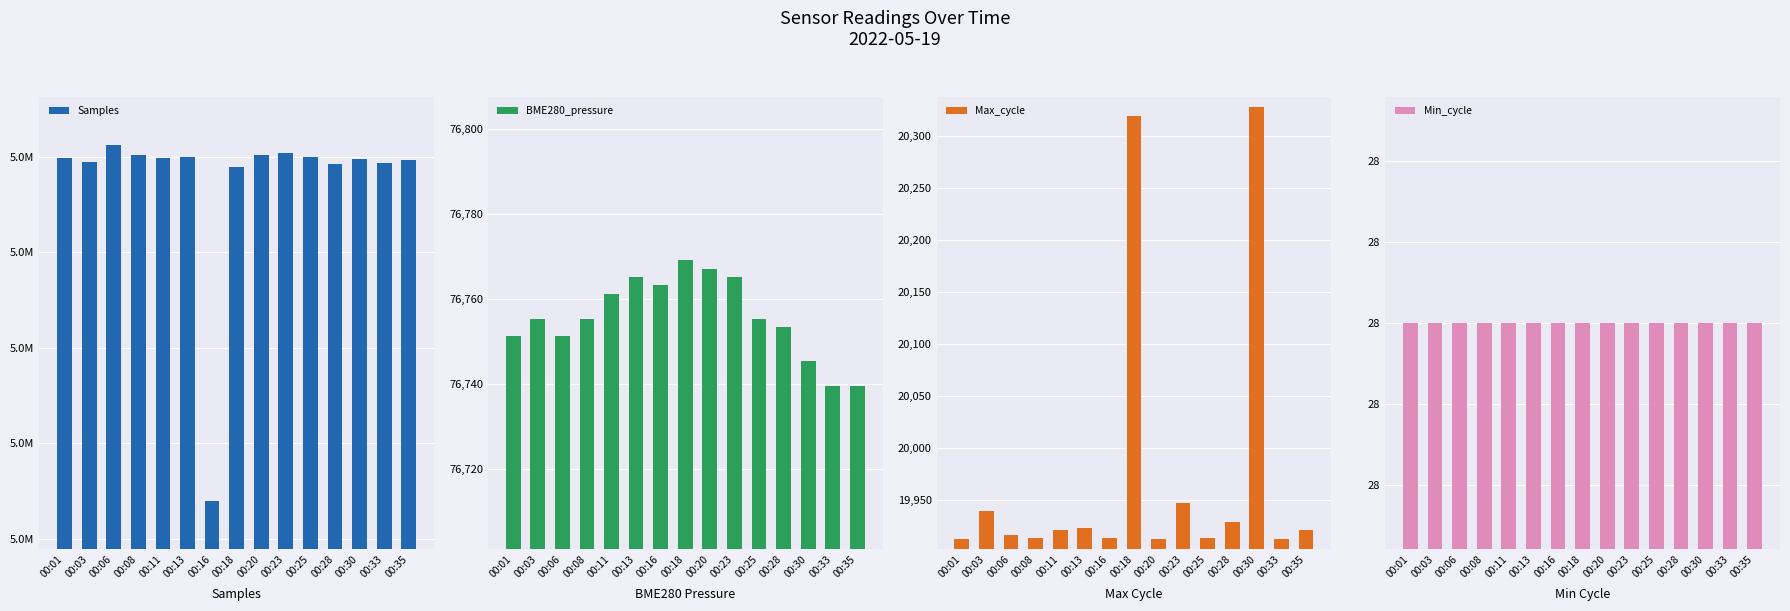

Rank the categories by BME280_pressure value from lowest to highest.

00:33, 00:35, 00:30, 00:01, 00:06, 00:28, 00:03, 00:08, 00:25, 00:11, 00:16, 00:13, 00:23, 00:20, 00:18